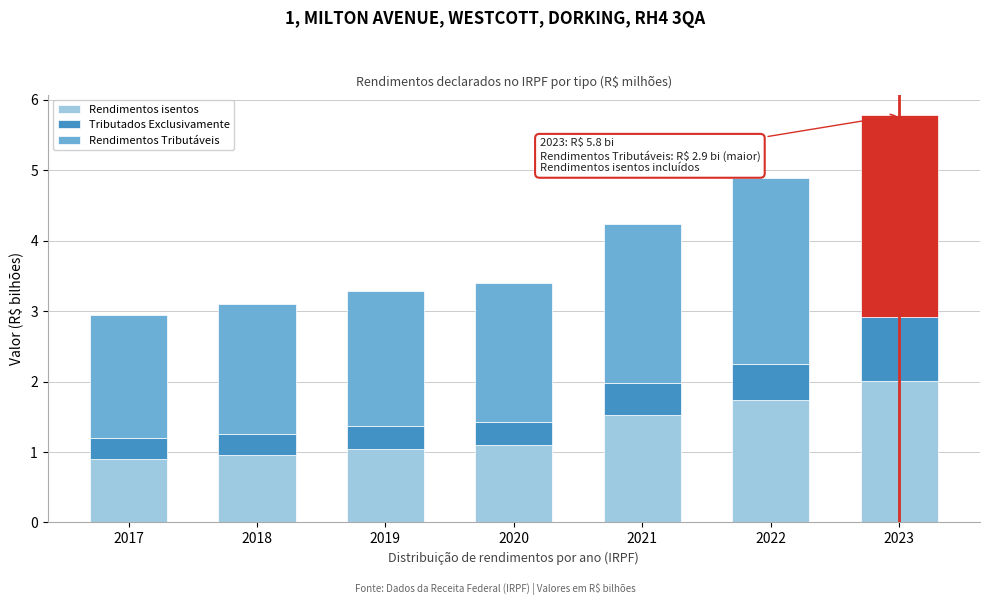

Reading left to right, list the values for the Rendimentos isentos series.

2017=0.9	2018=1.0	2019=1.0	2020=1.1	2021=1.5	2022=1.7	2023=2.0